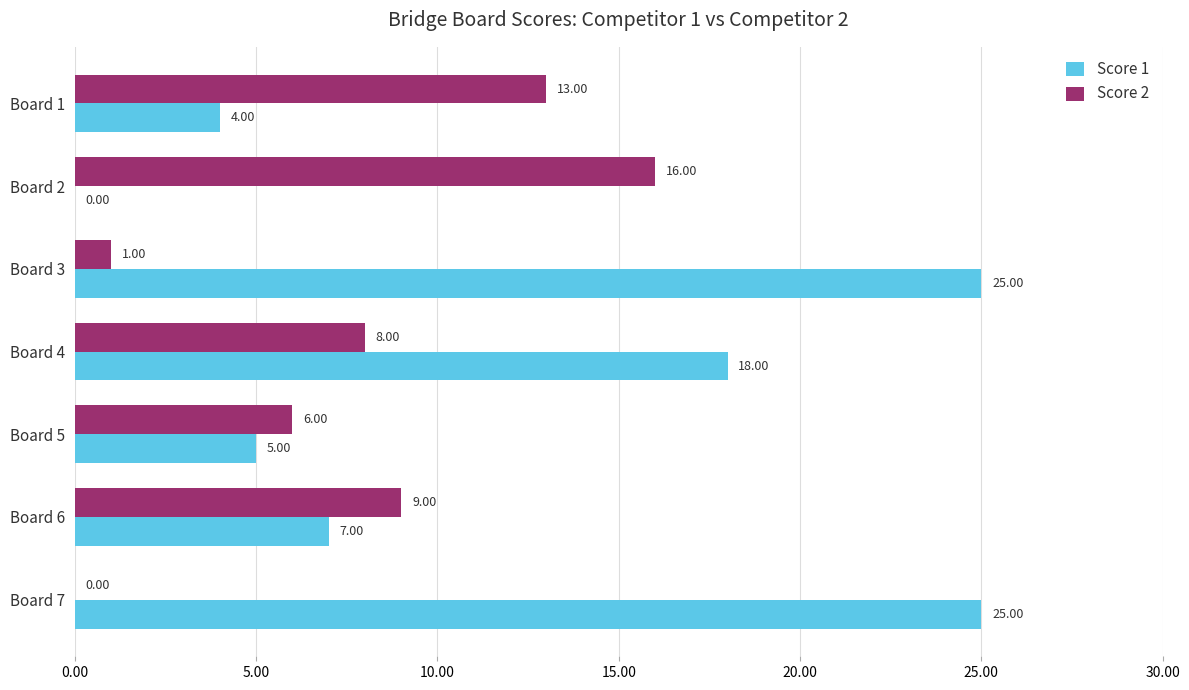

How many positive values does the Score 1 series have?

6